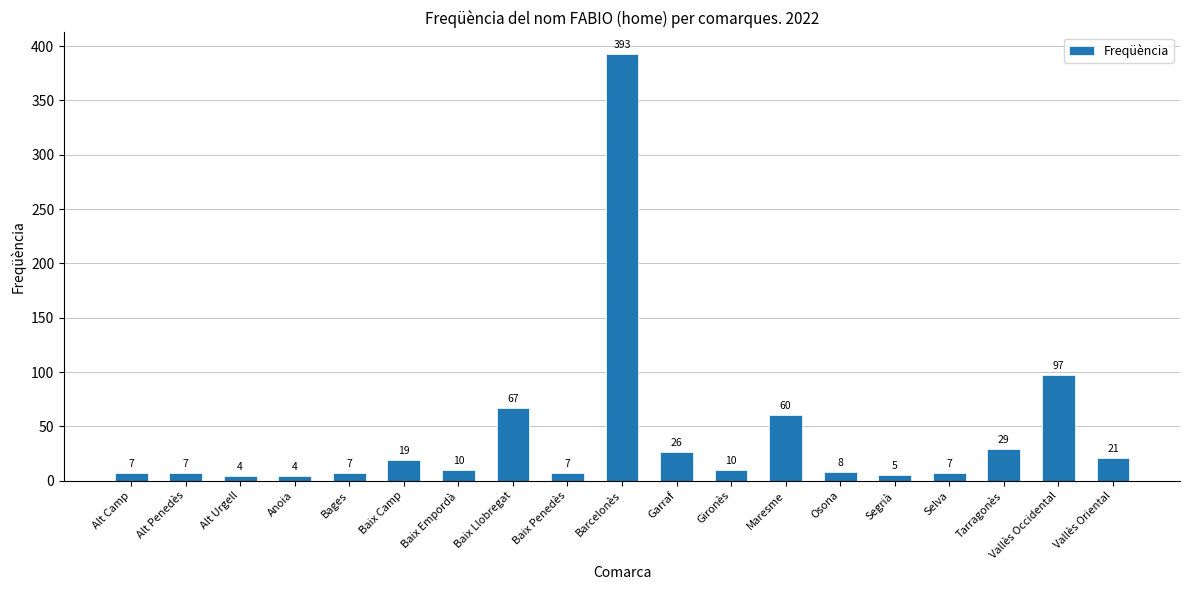

At which label is the value closest to 198?

Vallès Occidental